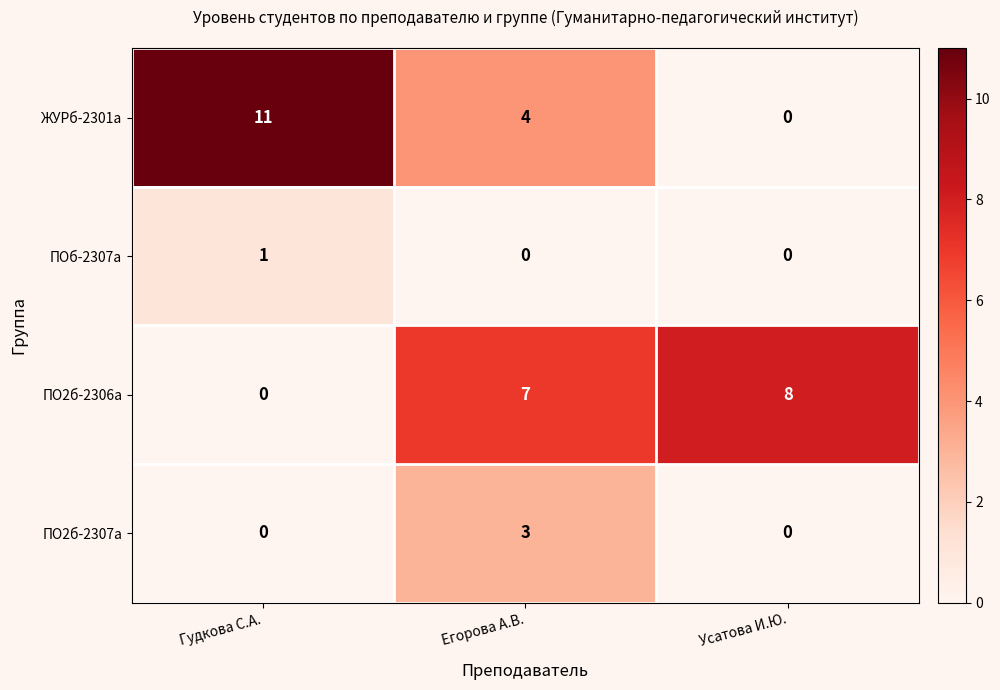

True or false: ЖУРб-2301а has a value of 3 at Гудкова С.А..

False